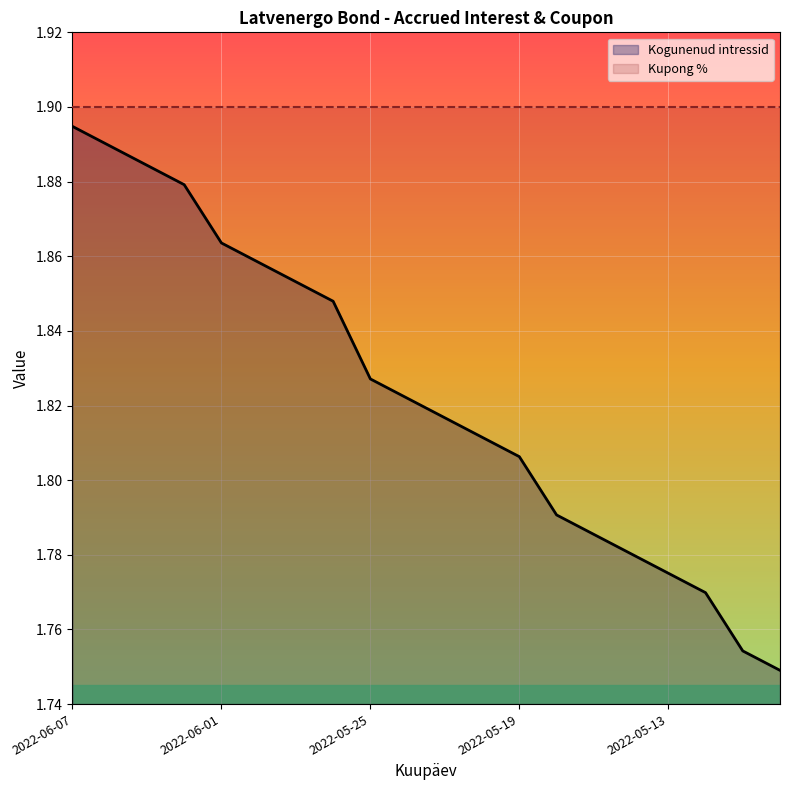

Which has a higher value, 7 or 2022-06-07?

2022-06-07